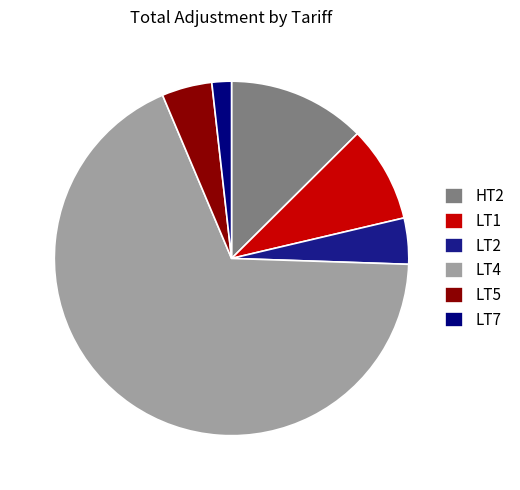

How many segments does this pie chart have?

6